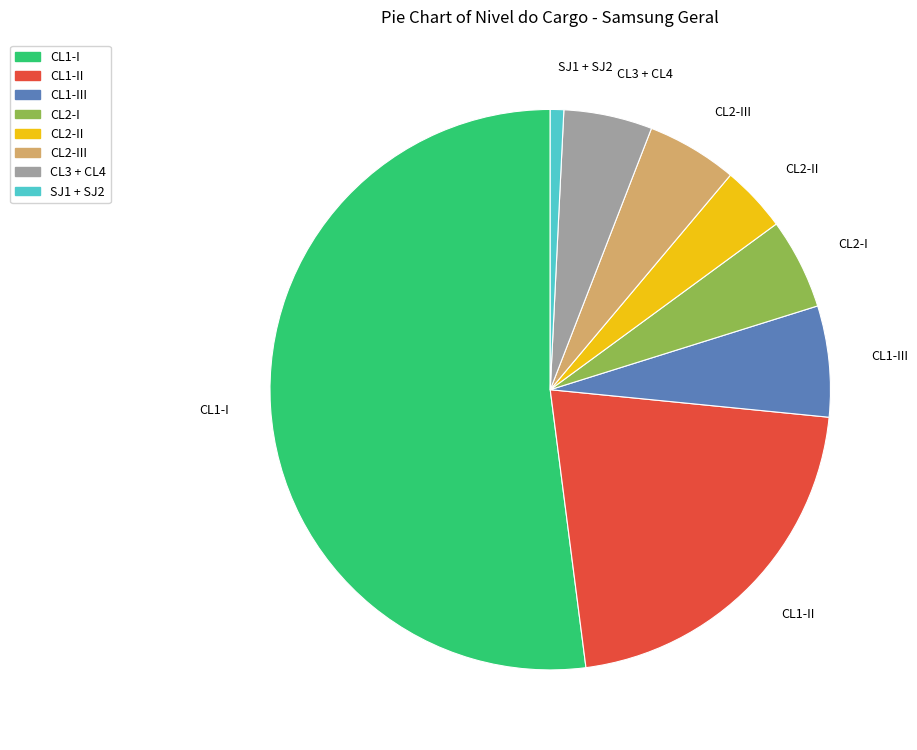

Does any single category account for the majority?

Yes